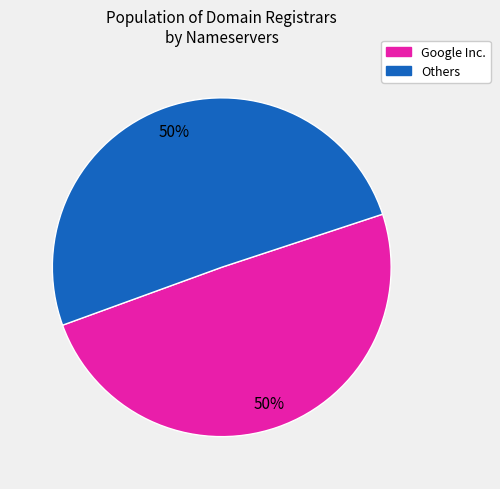

How many segments does this pie chart have?

2